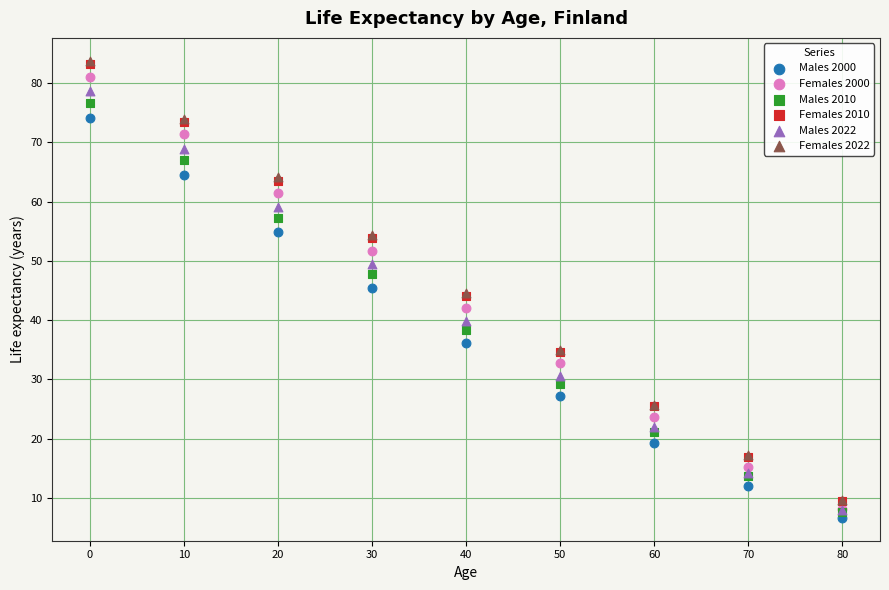

Which series contains the lowest Y value?

Males 2000